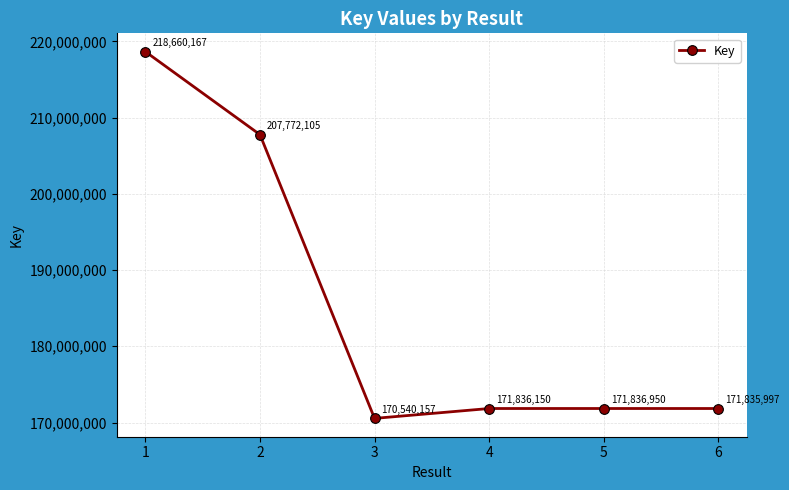

The chart shows a value of 298102294 at 5. True or false?

False